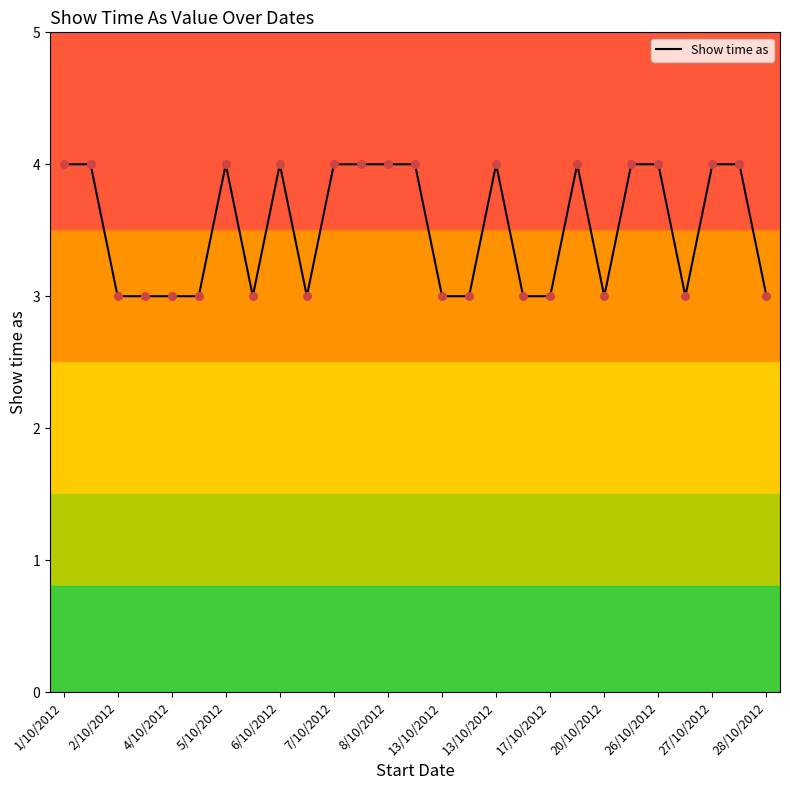

What is the smallest value displayed?

3